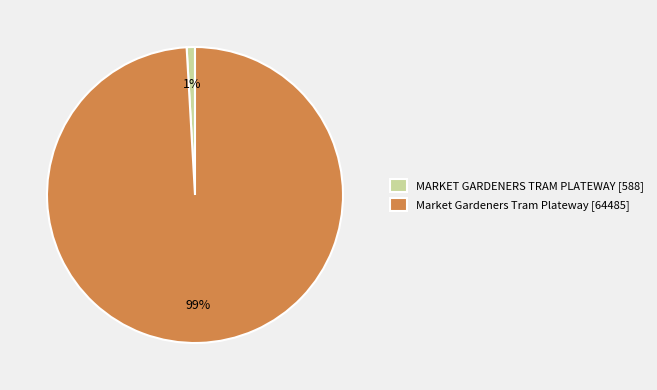

To the nearest percent, what percentage of the pie is Market Gardeners Tram Plateway?

99%